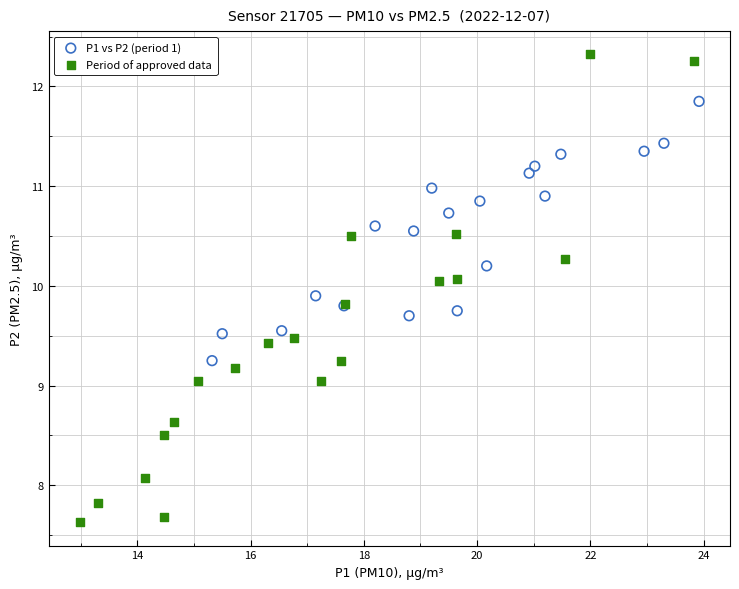

Which series contains the lowest Y value?

Period of approved data